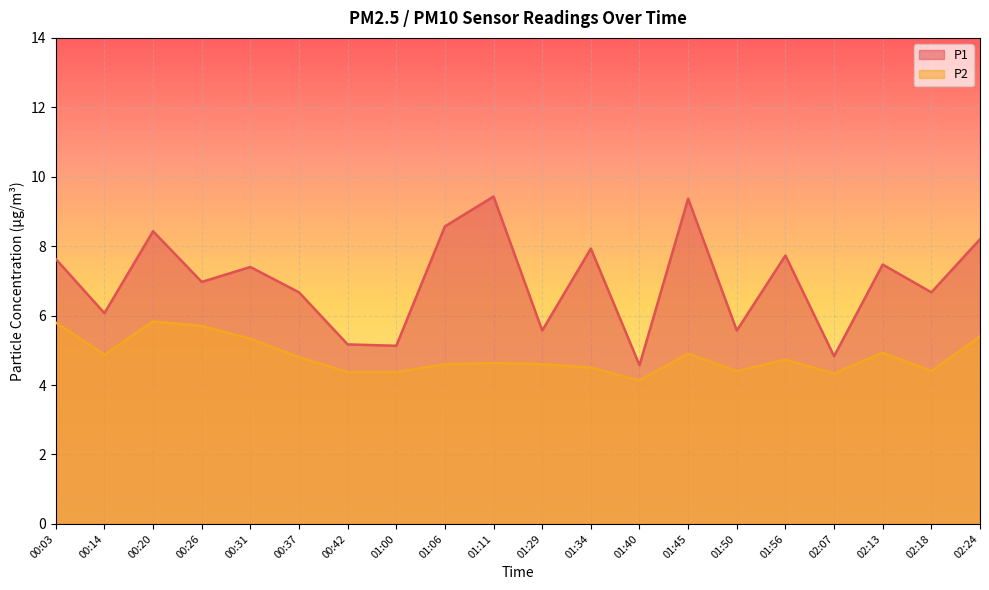

True or false: P2 and P1 intersect in this chart.

False